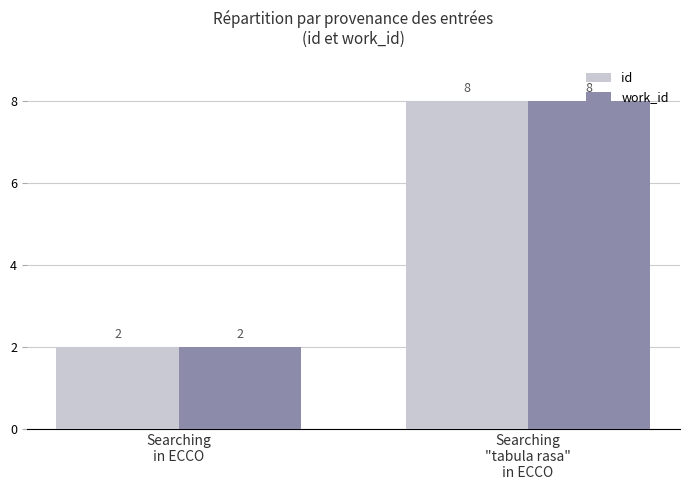

What is the maximum value for id?

8